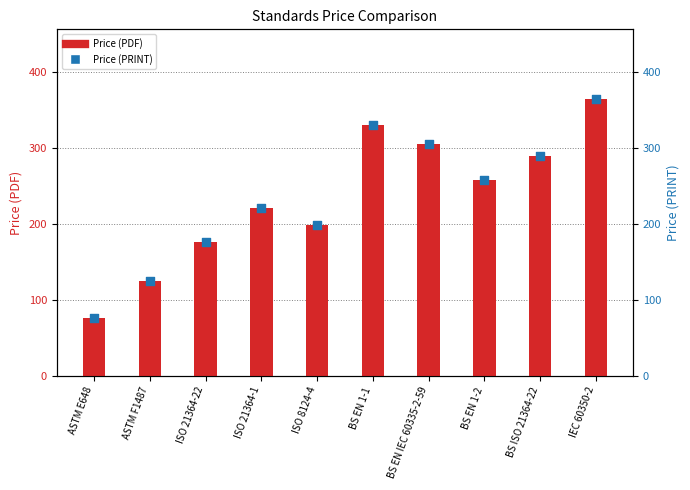

At how many categories does at least one series exceed 96?

9